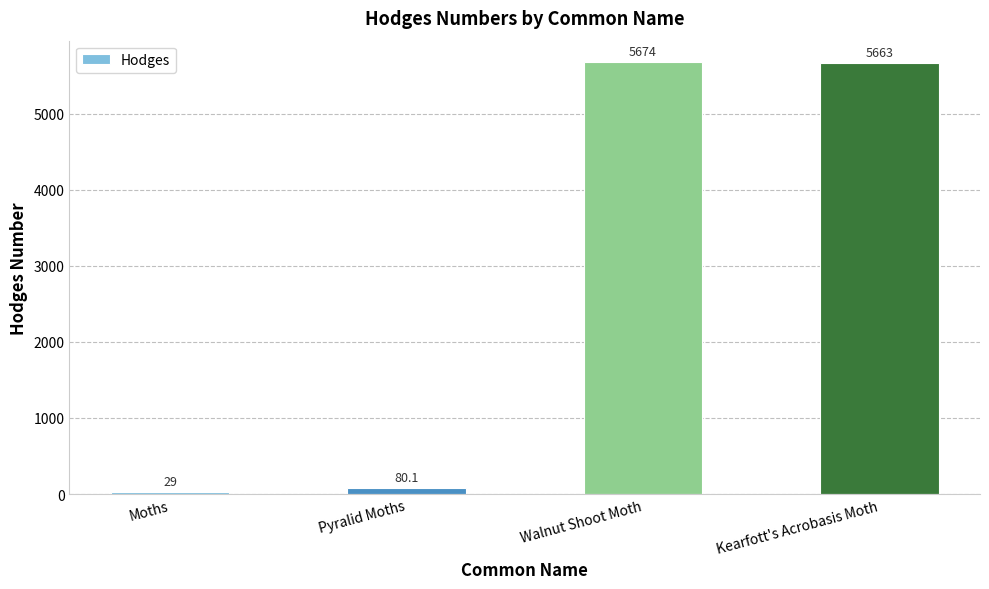

List the labels in order of value, largest first.

Walnut Shoot Moth, Kearfott's Acrobasis Moth, Pyralid Moths, Moths